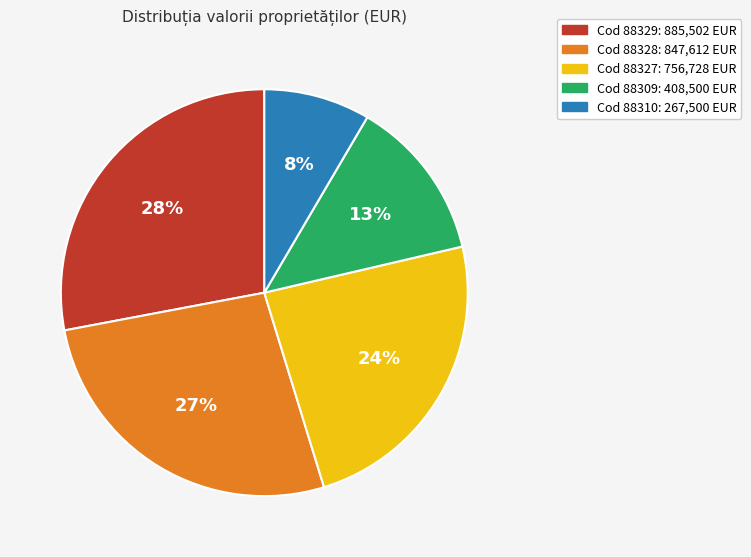

To the nearest percent, what is the average slice percentage?

20%